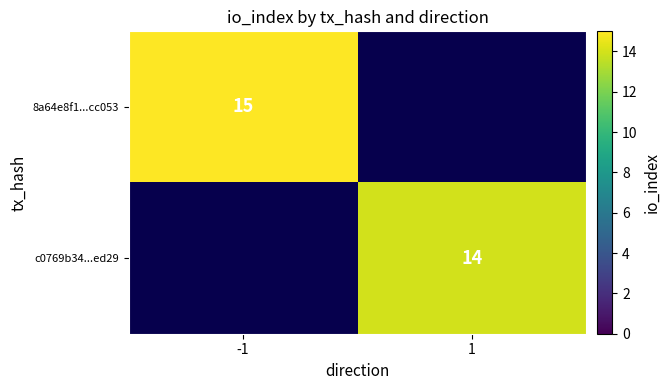

Is it true that c0769b34...ed29 equals 6.6 at 1?

False